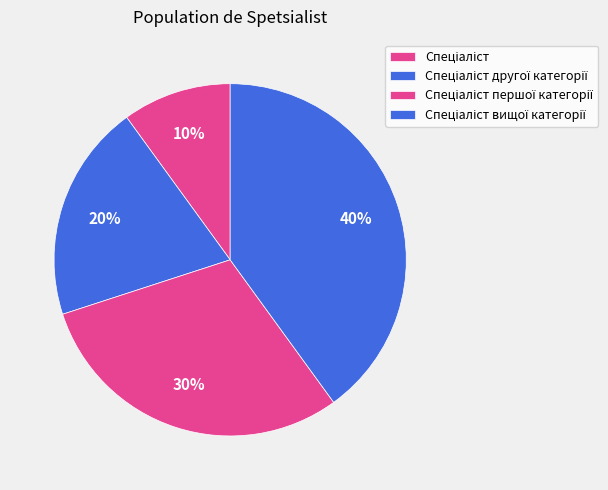

To the nearest percent, what is the difference between the largest and smallest slice percentages?

30%